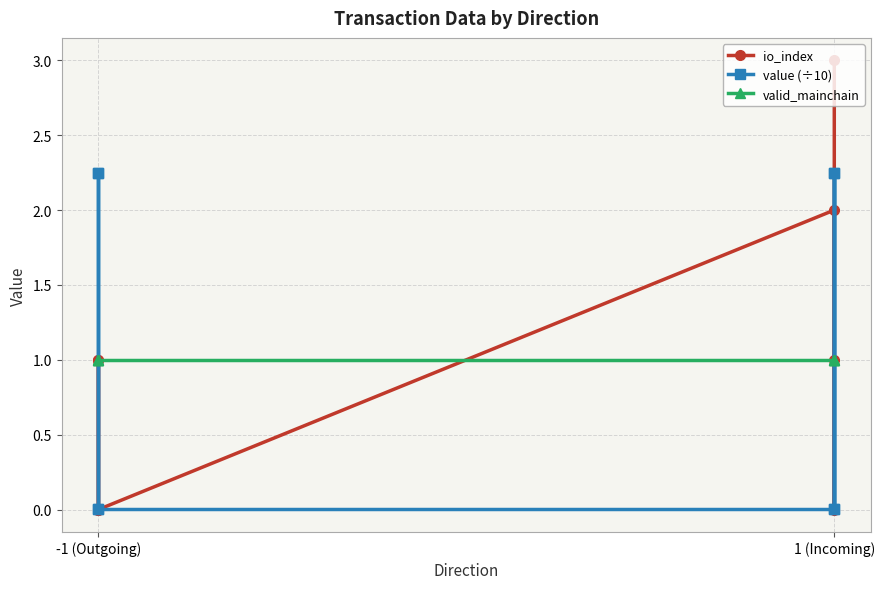

What is the label of the 8th point from the right?

-1 (Outgoing)